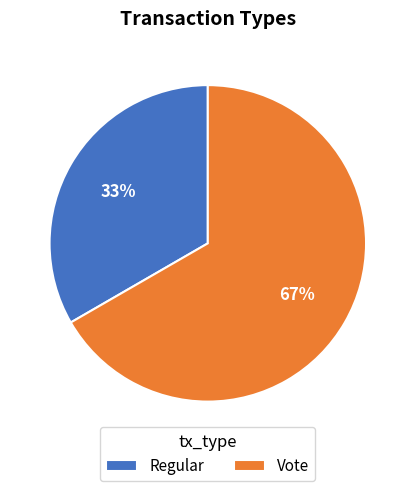

Do Vote and Regular together represent more than half of the pie?

Yes